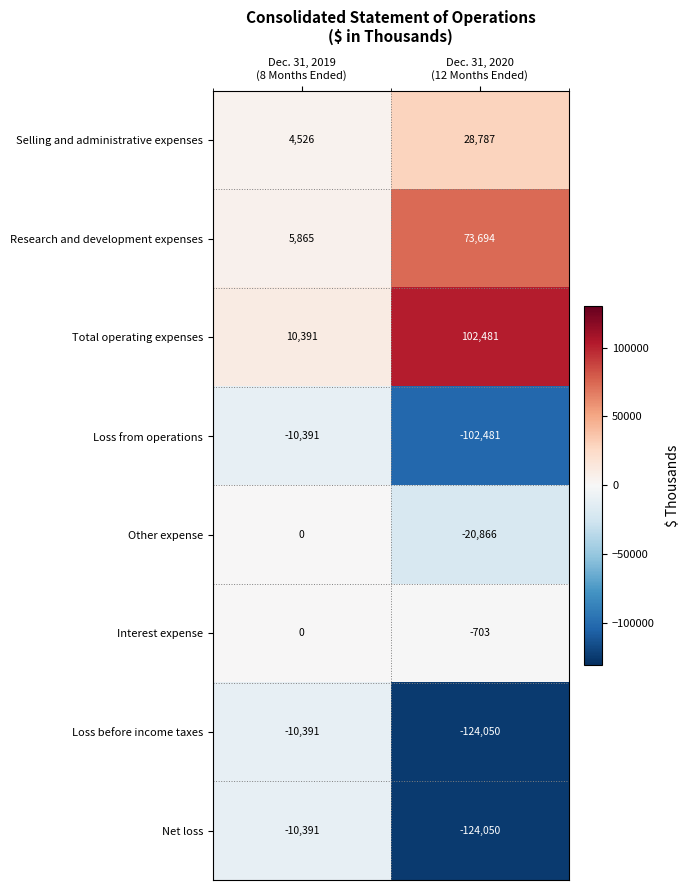

Reading left to right, extract all data points from this chart.

Selling and administrative expenses: 4526	28787
Research and development expenses: 5865	73694
Total operating expenses: 10391	102481
Loss from operations: -10391	-102481
Other expense: 0	-20866
Interest expense: 0	-703
Loss before income taxes: -10391	-124050
Net loss: -10391	-124050